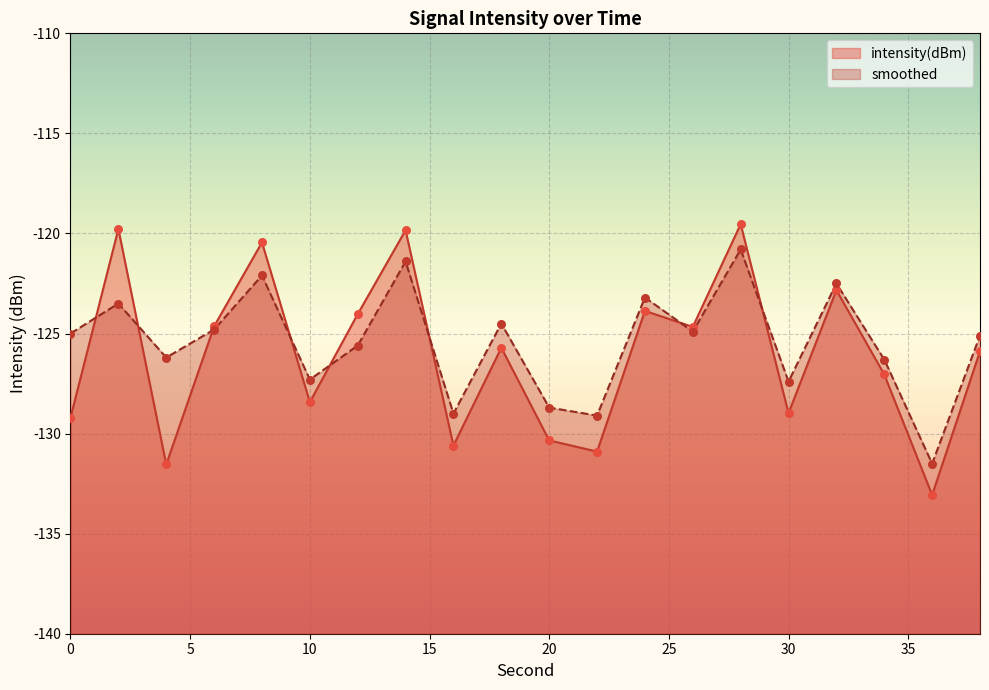

What is the total value across all series at 20?

-259.0